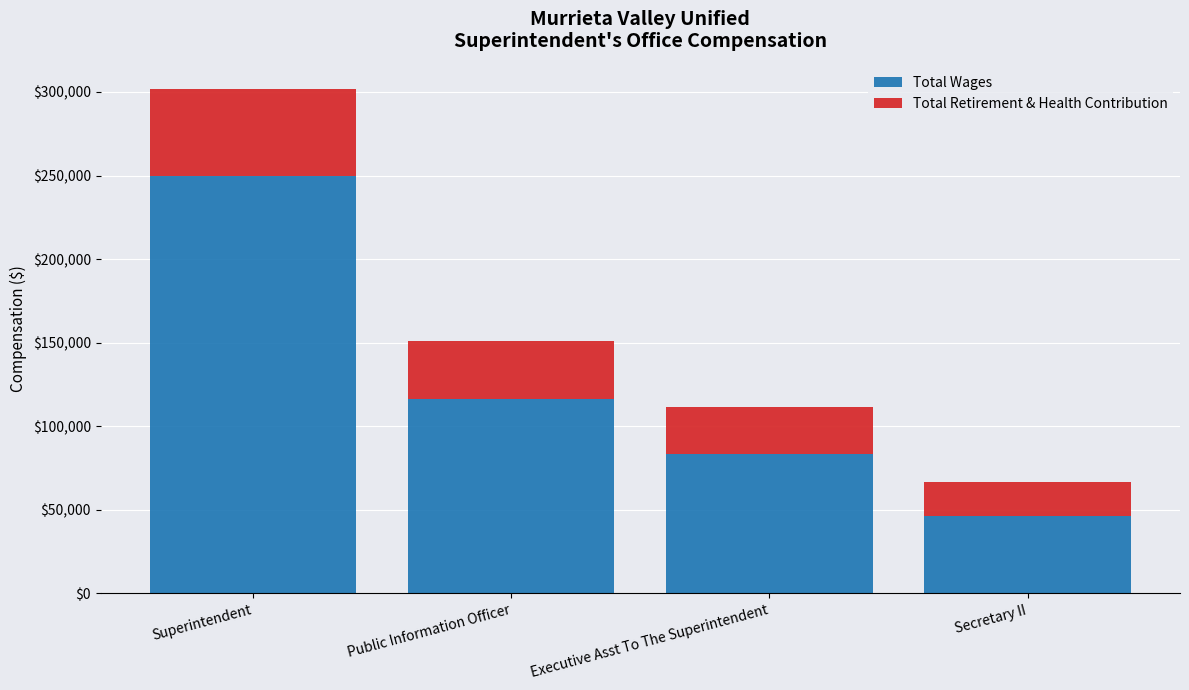

The Total Wages series shows 57921 at Public Information Officer. True or false?

False